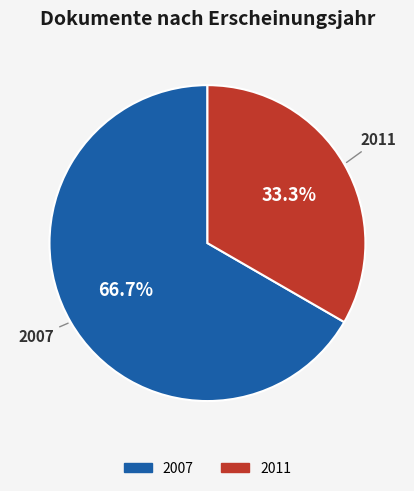

How many slices are in this pie chart?

2